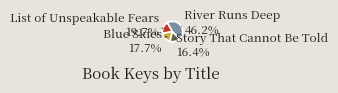

How many segments does this pie chart have?

4